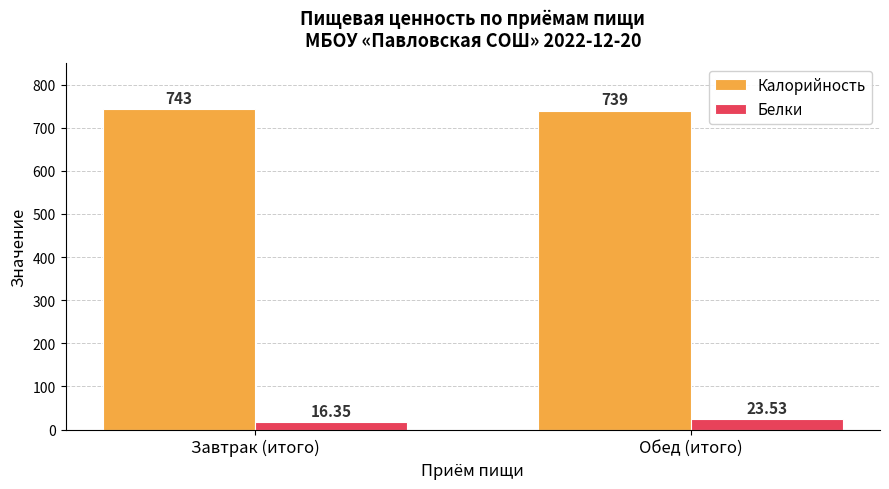

What is the total value across all series at Обед (итого)?

762.5